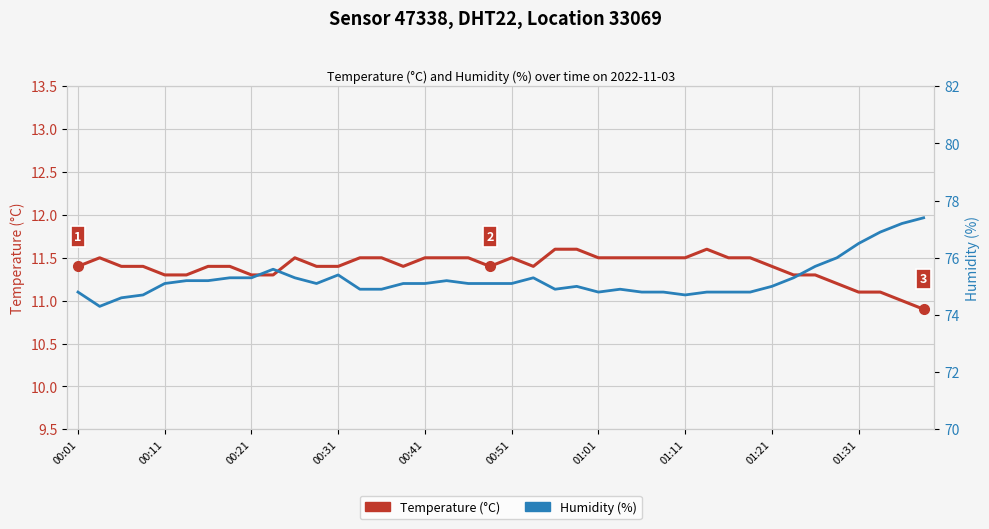

True or false: Temperature (°C) and Humidity (%) intersect in this chart.

False